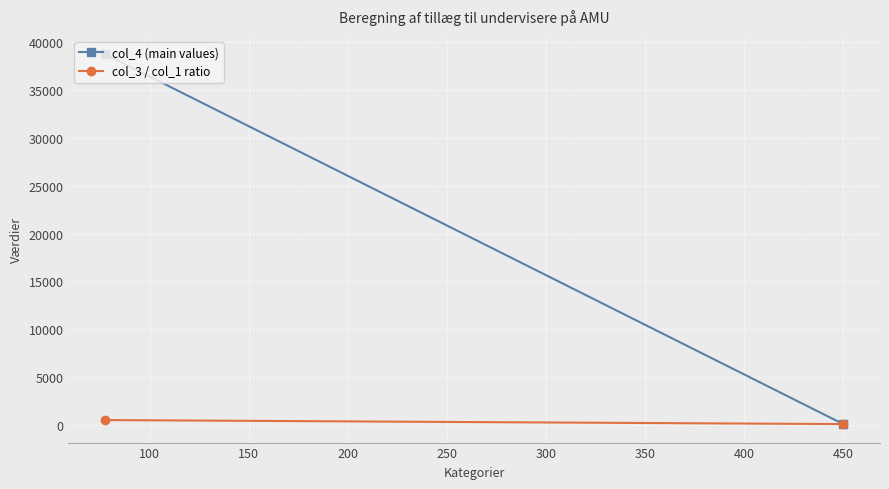

What are all the series names shown in the legend?

col_4 (main values), col_3 / col_1 ratio